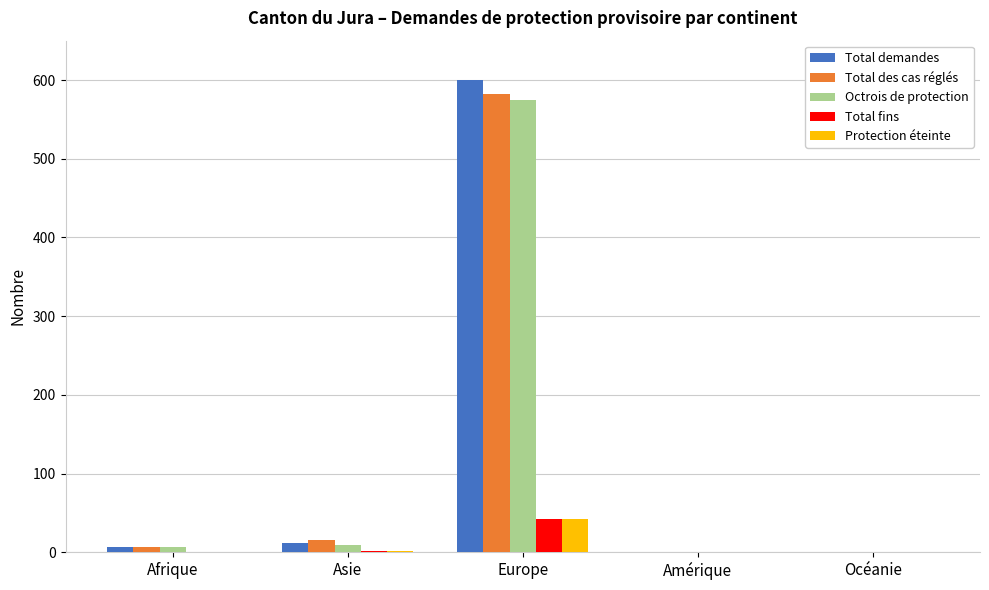

At which category is the sum across all series the highest?

Europe